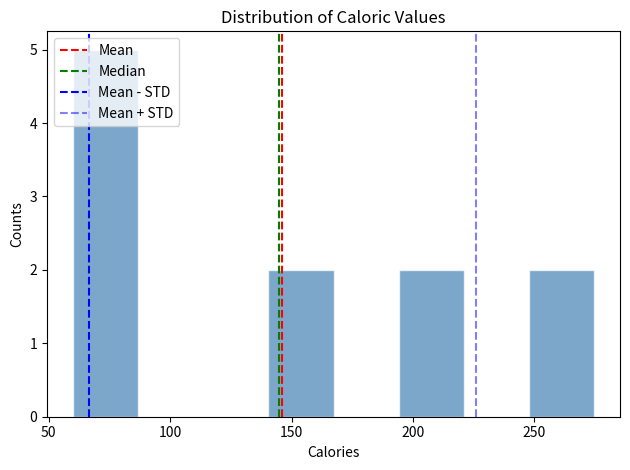

Reading left to right, transcribe this chart: for each bar, give the range it covers on the x-axis and its height. Neither the bar edges nor the heights are printed on the chart, so give them approximately, as read against the axes.

60 to 85: 5
85 to 115: 0
115 to 140: 0
140 to 165: 2
165 to 195: 0
195 to 220: 2
220 to 250: 0
250 to 275: 2